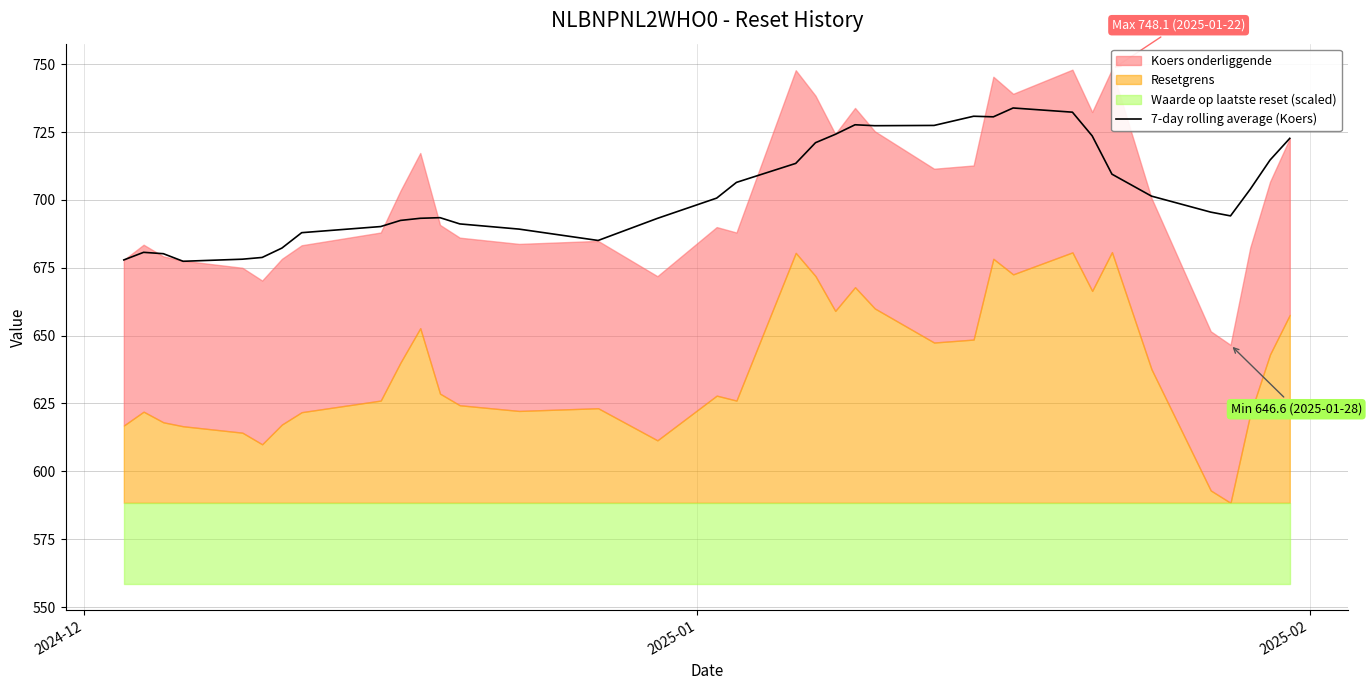

What is the lowest value of the 7-day rolling average (Koers) series?

677.4